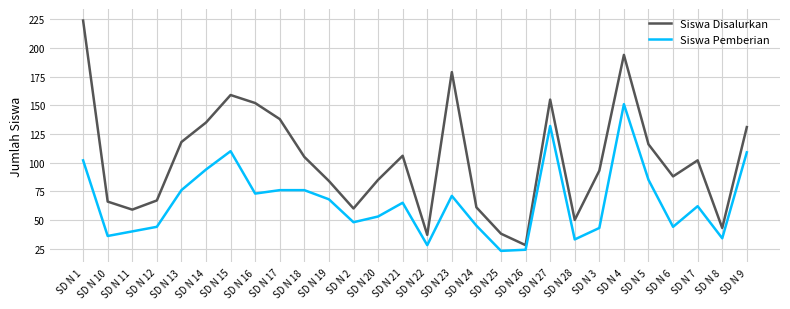

True or false: Siswa Pemberian and Siswa Disalurkan cross at least once.

False